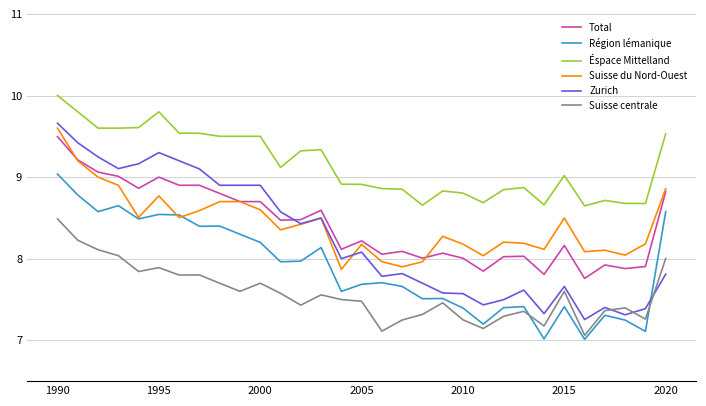

List the series in order of their peak value, lowest first.

Suisse centrale, Région lémanique, Total, Suisse du Nord-Ouest, Zurich, Éspace Mittelland